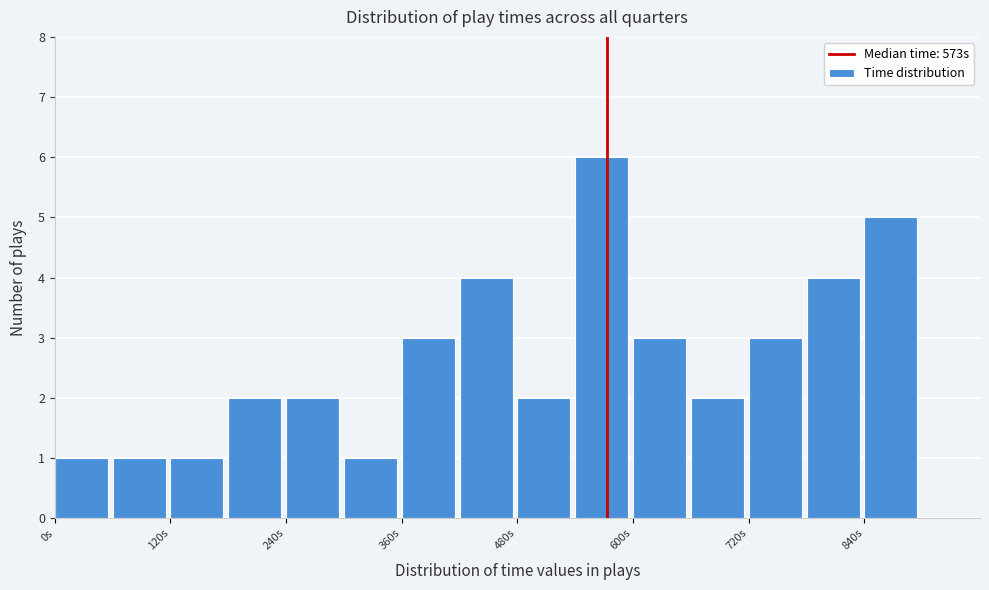

Read against the x-axis, roughly where is the centre of the tallest bar?

560